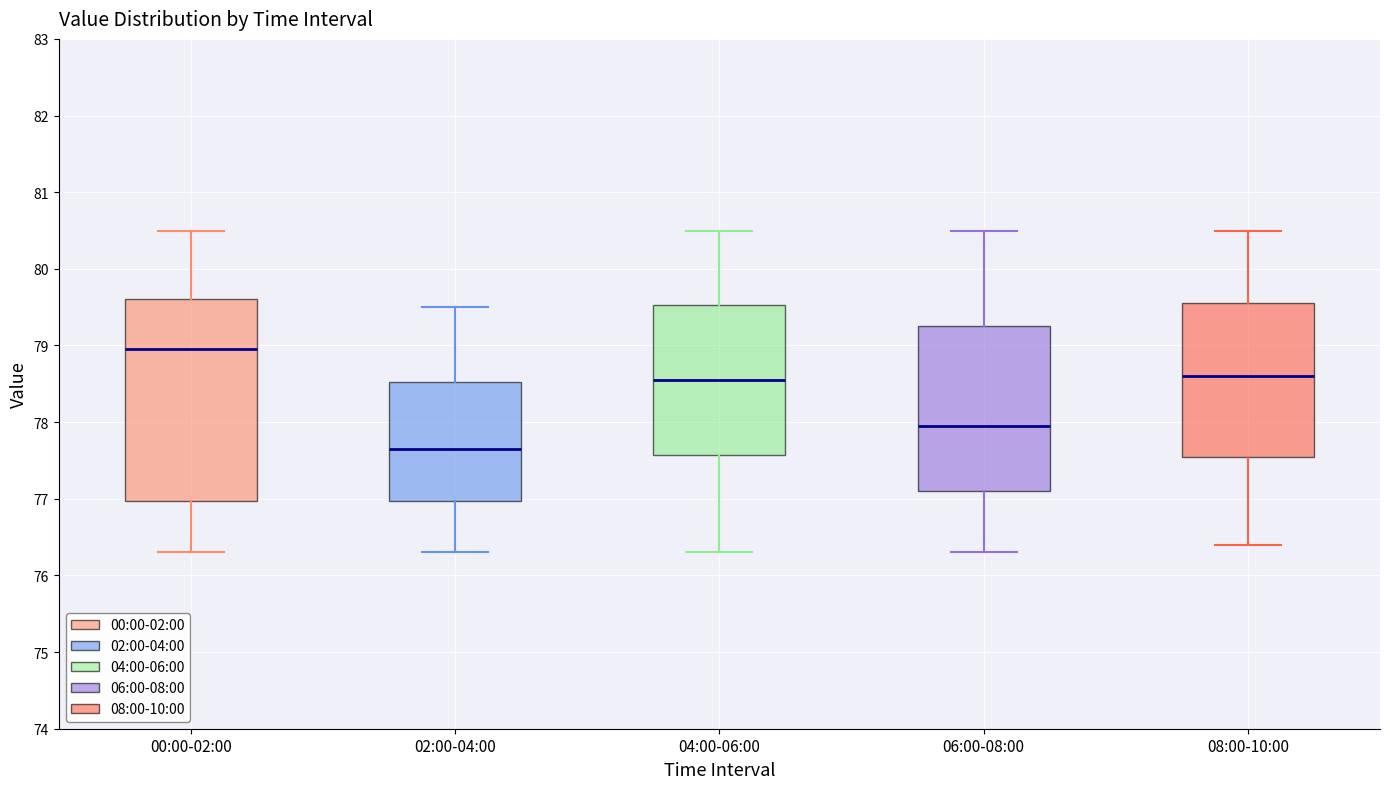

Which box has the lowest median line?

02:00-04:00